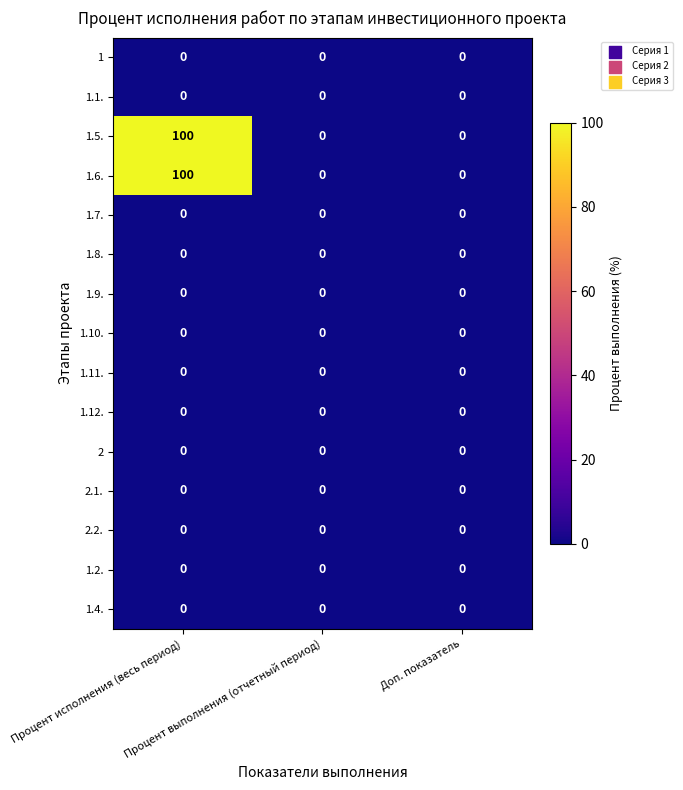

What is the greatest value displayed?

100